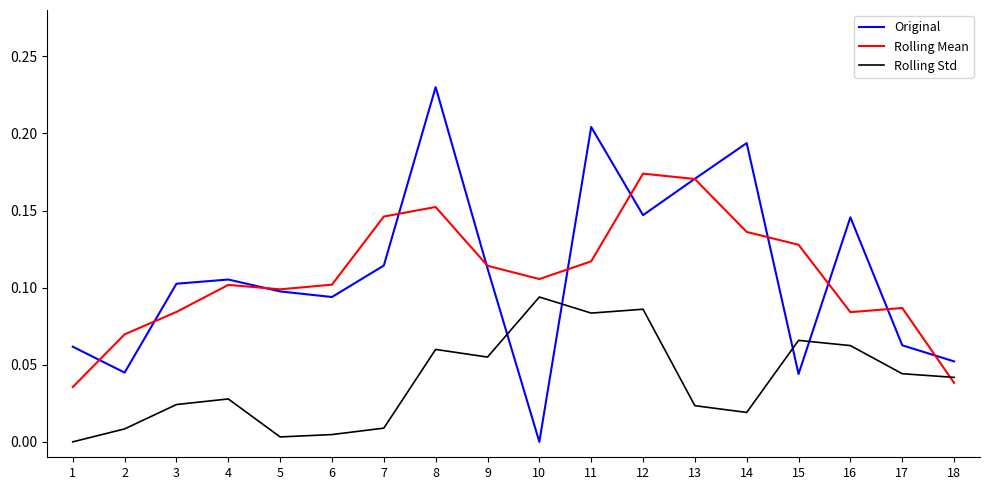

Count the number of data series in this chart.

3